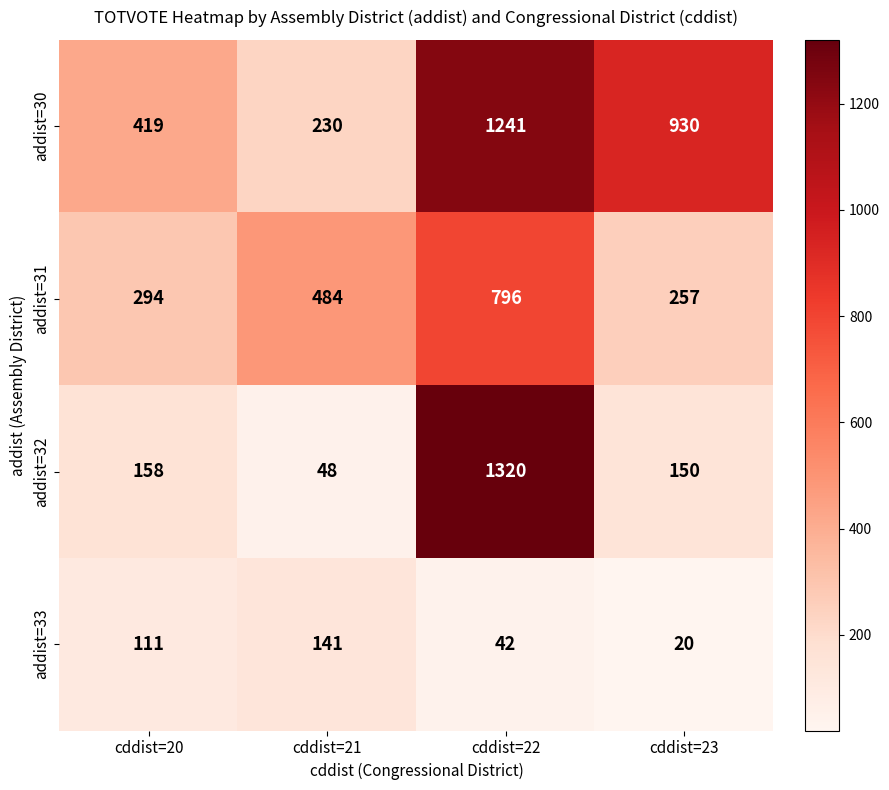

What is the difference between the maximum and minimum values in the addist=30 series?

1011